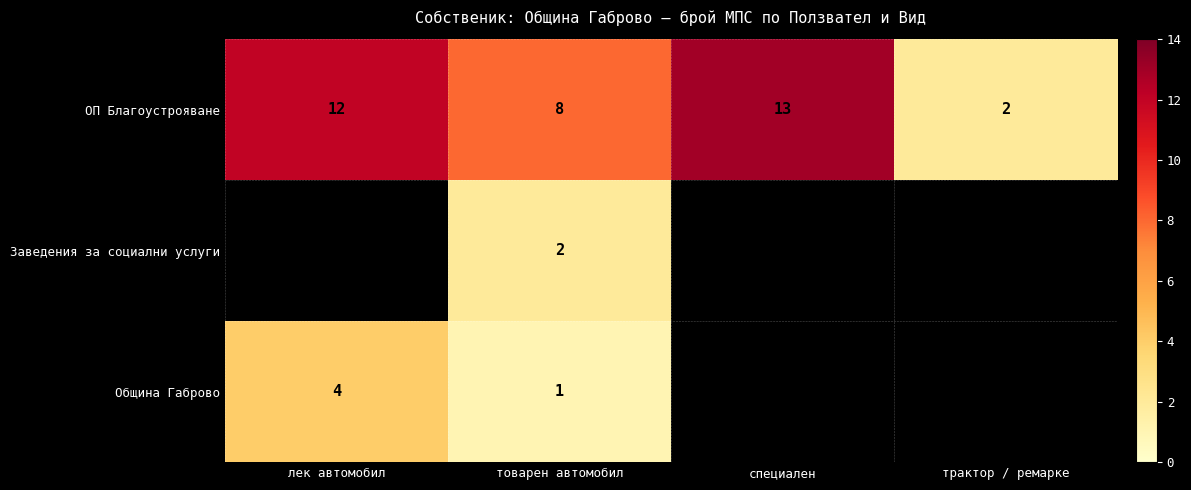

What is the sum of the ОП Благоустрояване values at лек автомобил and товарен автомобил?

20